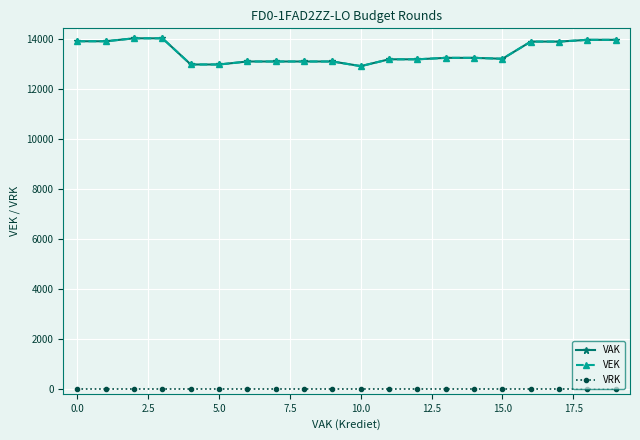

At how many categories does at least one series exceed 3821?

20